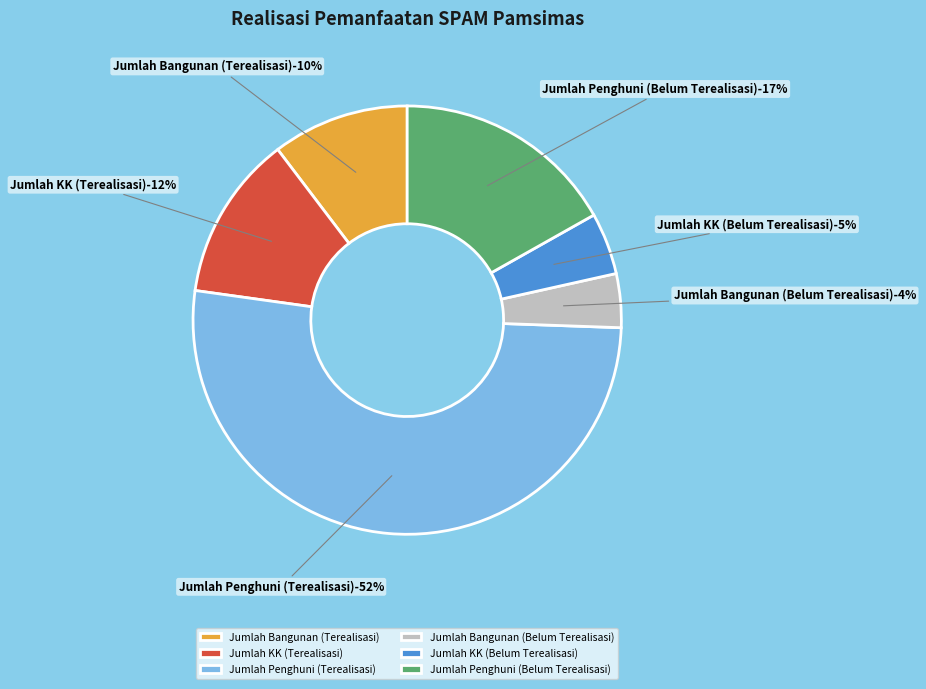

How many slices are in this pie chart?

6